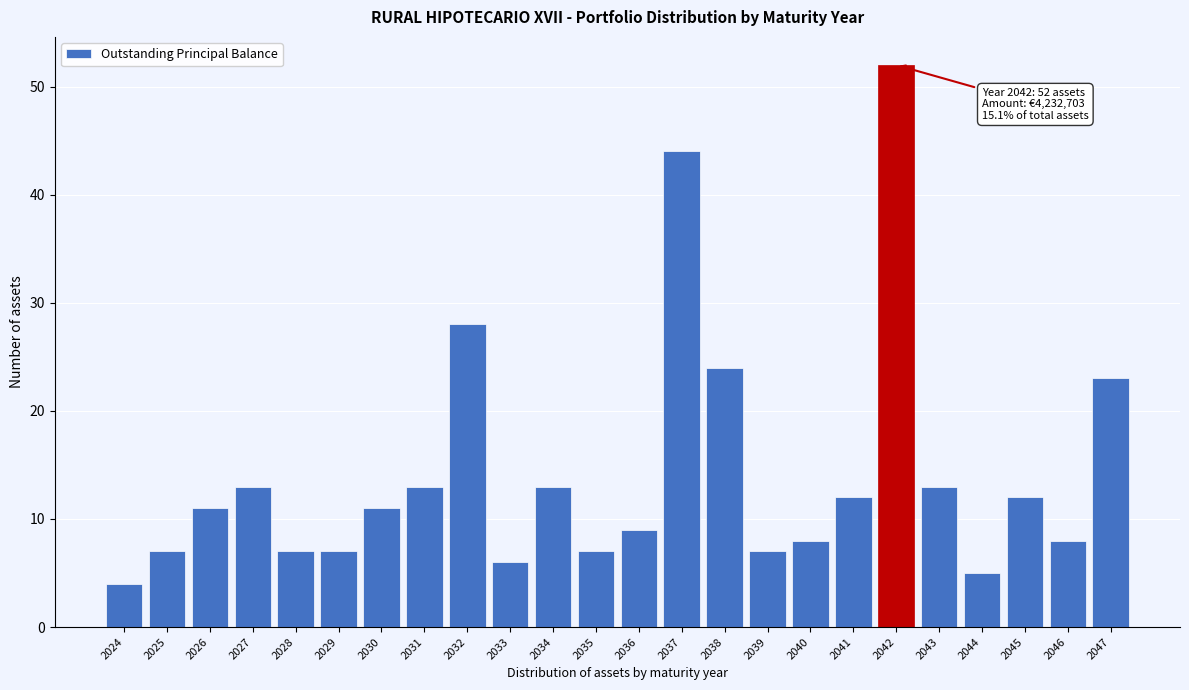

Reading left to right, extract all data points from this chart.

4	7	11	13	7	7	11	13	28	6	13	7	9	44	24	7	8	12	52	13	5	12	8	23